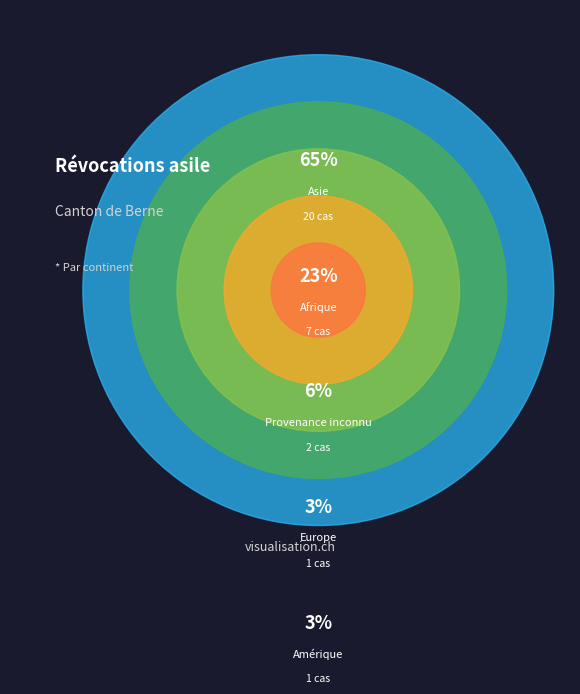

Count the number of slices in the pie.

5